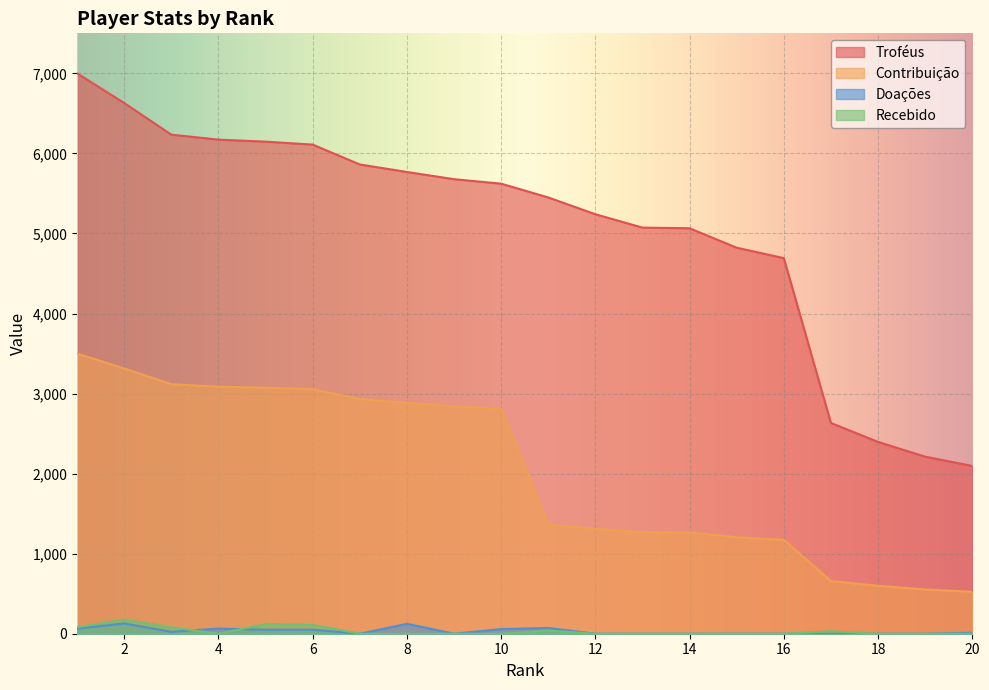

True or false: Recebido and Contribuição cross at least once.

False